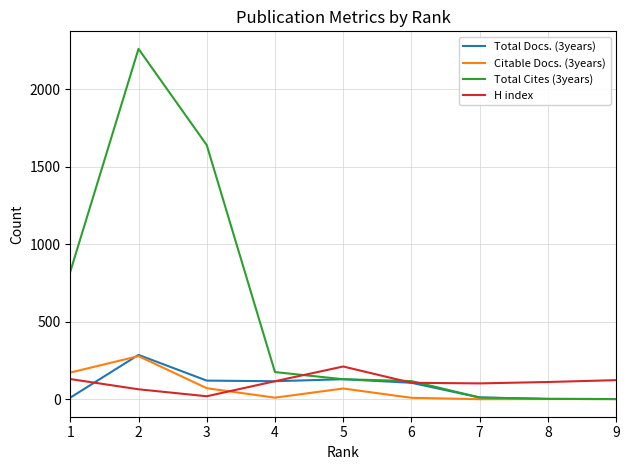

The value of H index at 2 is 64. True or false?

True